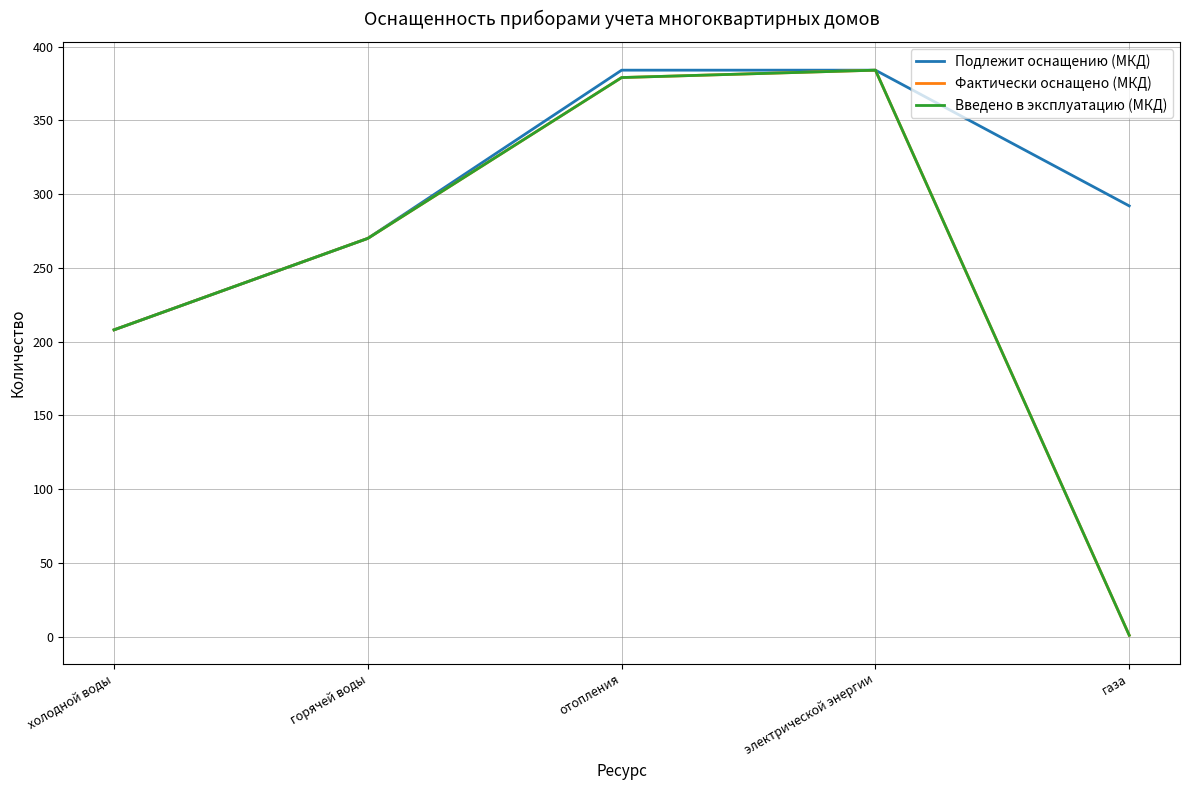

What is the difference between the Подлежит оснащению (МКД) values at газа and электрической энергии?

92